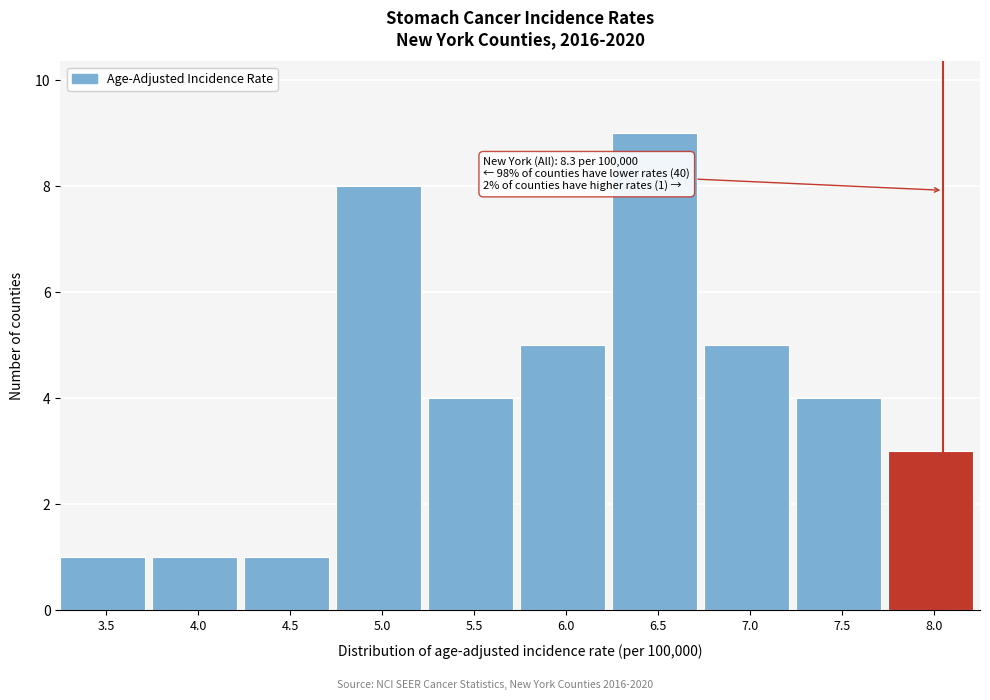

Reading left to right, list all the values displayed in this chart.

3.5=1	4.0=1	4.5=1	5.0=8	5.5=4	6.0=5	6.5=9	7.0=5	7.5=4	8.0=3